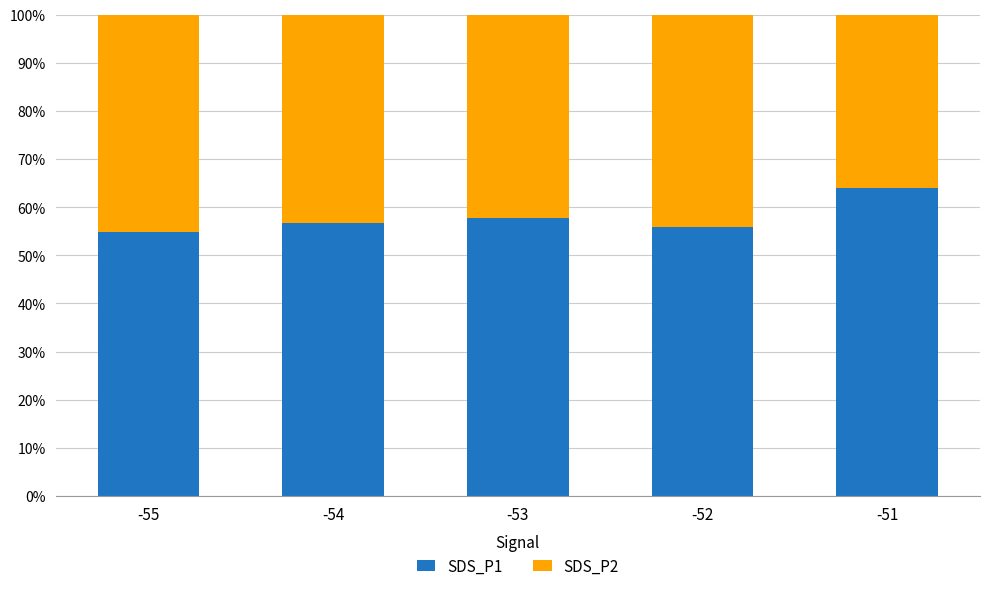

What is the total value across all series at -53?

100.0